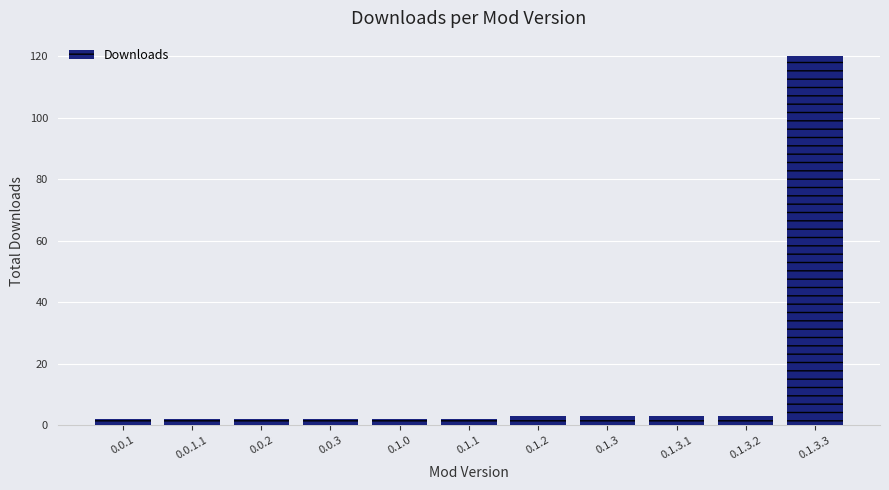

What is the label of the 2nd bar from the left?

0.0.1.1